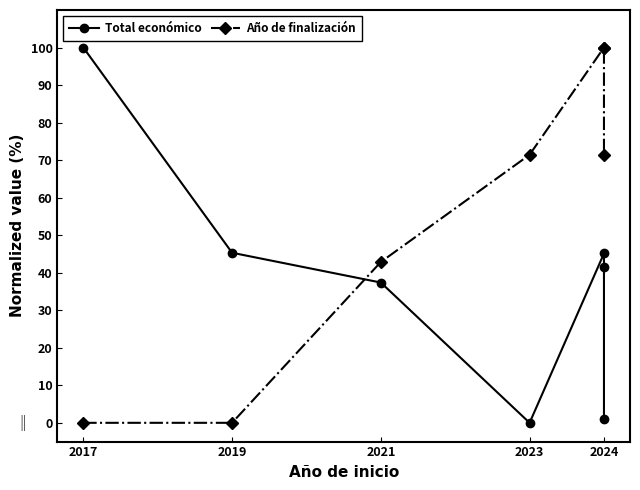

What is the difference between the maximum and minimum values in the Total económico series?

100.0